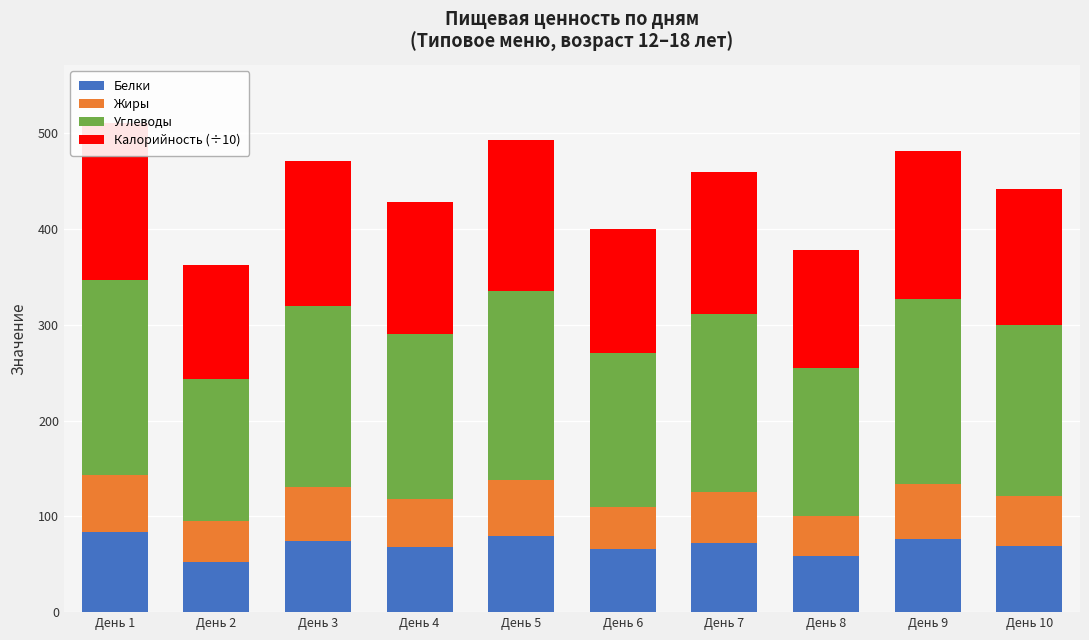

At which label does Калорийность (÷10) first exceed 148?

День 1